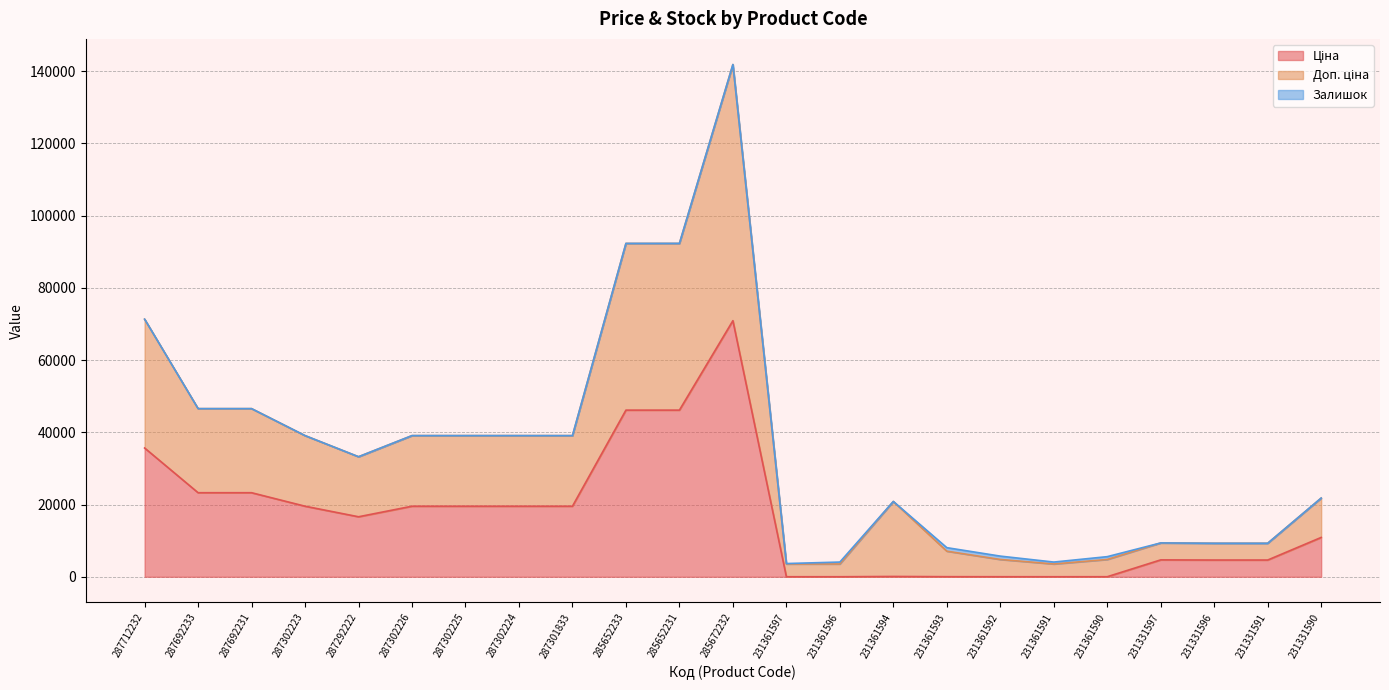

Where is the first local maximum for Доп. ціна?

287302224